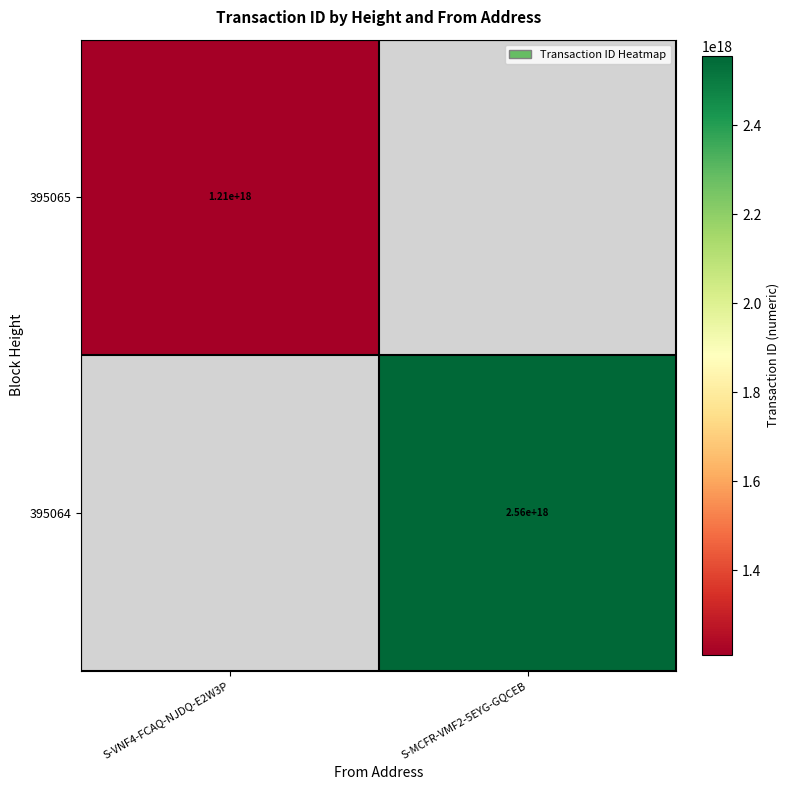

Is it true that 395064 equals 2560000000000000000 at S-MCFR-VMF2-5EYG-GQCEB?

True